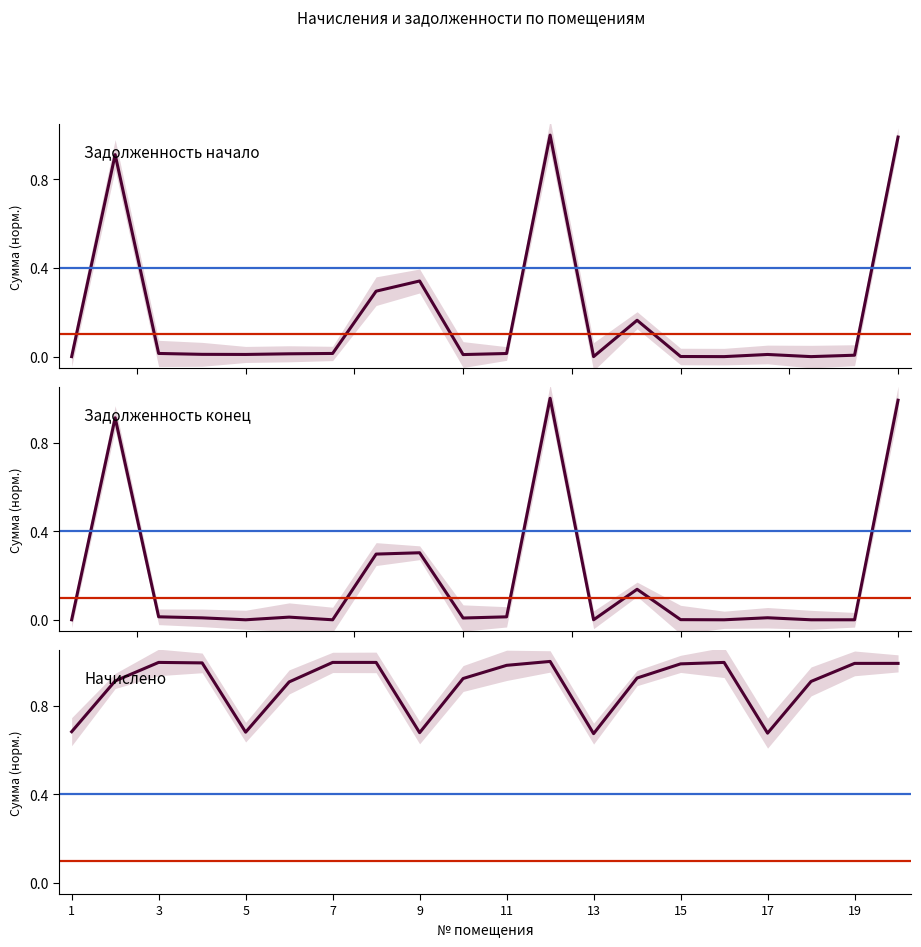

Reading left to right, what are all the values shown in this chart?

Задолженность начало: 0.0	0.9	0.0	0.0	0.0	0.0	0.0	0.3	0.3	0.0	0.0	1.0	0.0	0.2	0.0	0.0	0.0	0.0	0.0	1.0
Задолженность конец: 0.0	0.9	0.0	0.0	0.0	0.0	0.0	0.3	0.3	0.0	0.0	1.0	0.0	0.1	0.0	0.0	0.0	0.0	0.0	1.0
Начислено: 0.7	0.9	1.0	1.0	0.7	0.9	1.0	1.0	0.7	0.9	1.0	1.0	0.7	0.9	1.0	1.0	0.7	0.9	1.0	1.0